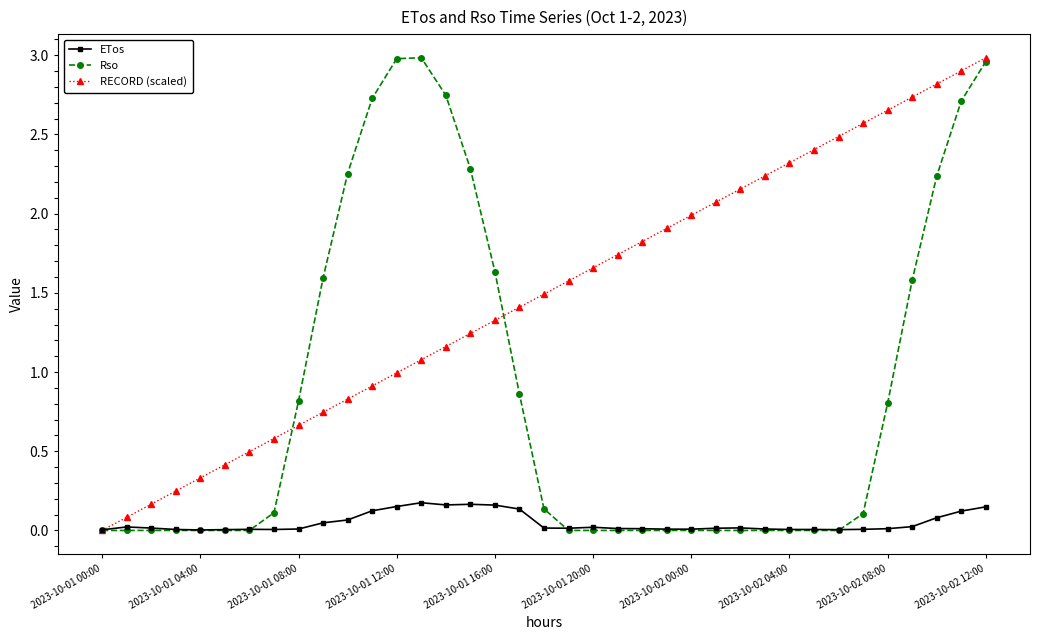

Rank the series by their average value, from lowest to highest.

ETos, Rso, RECORD (scaled)